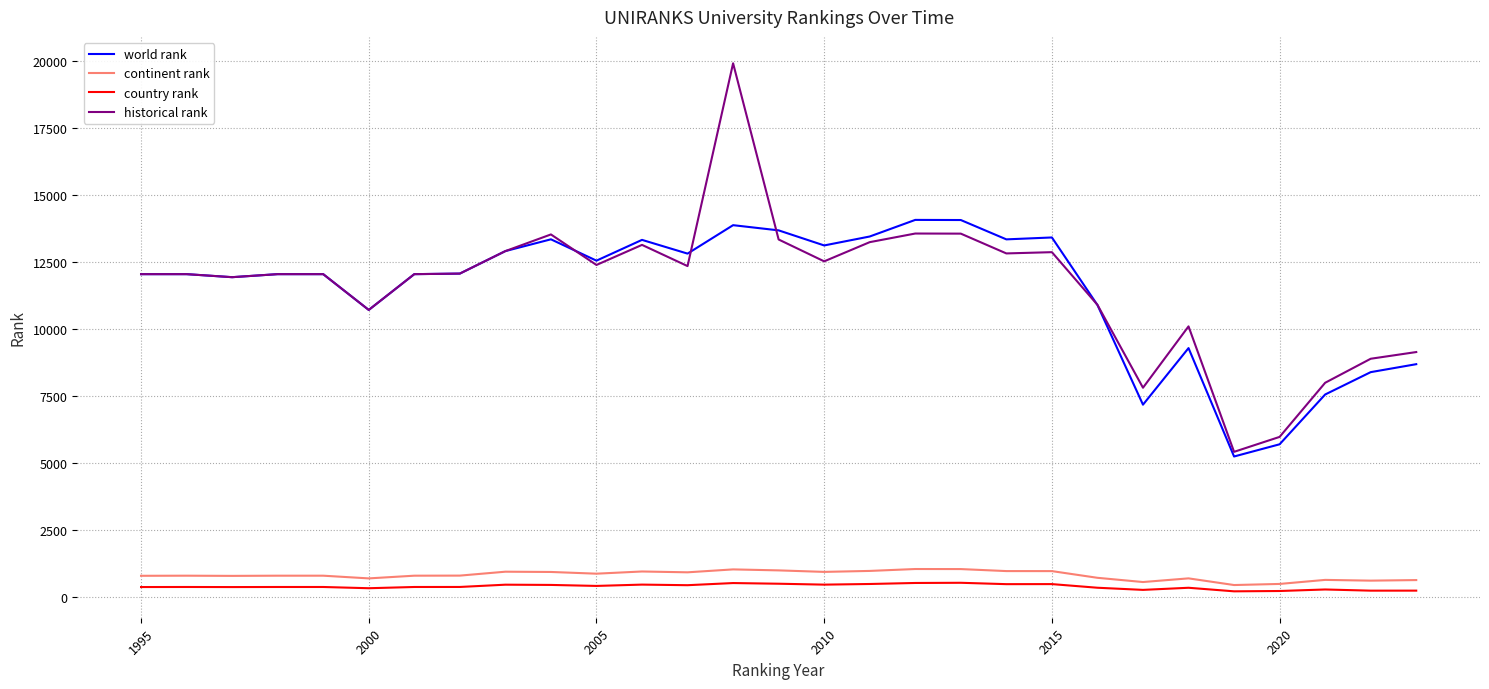

How many values in the world rank series are below 12055?

10